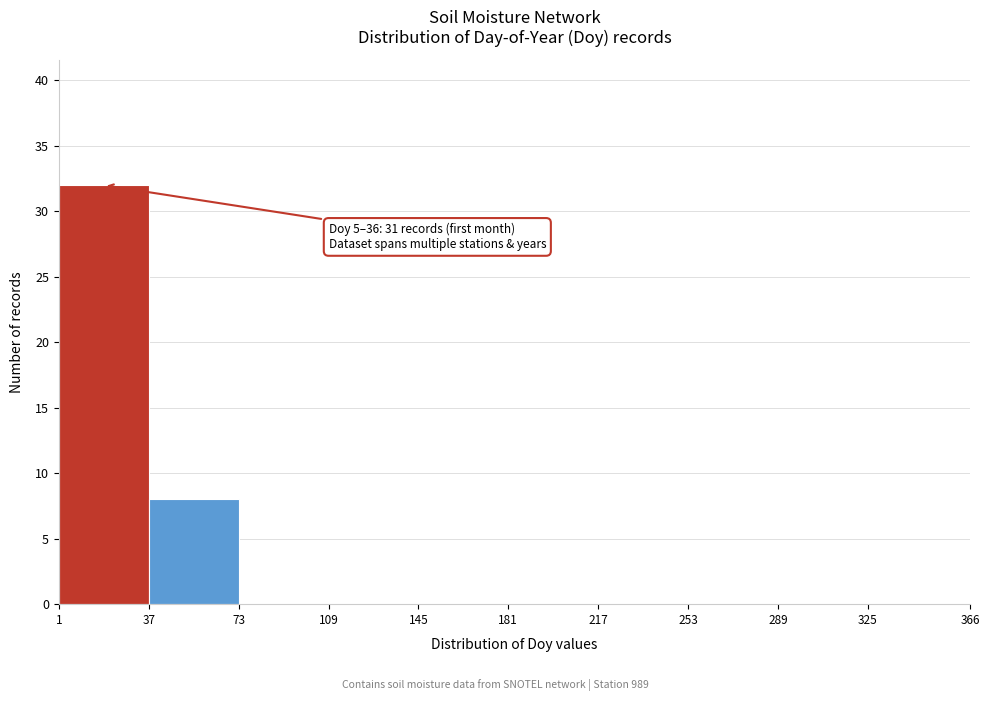

Which range on the x-axis has the tallest bar?

1 to 37